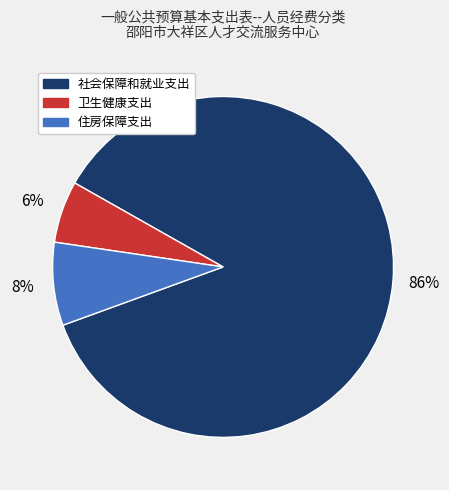

Do 卫生健康支出 and 社会保障和就业支出 together represent more than half of the pie?

Yes